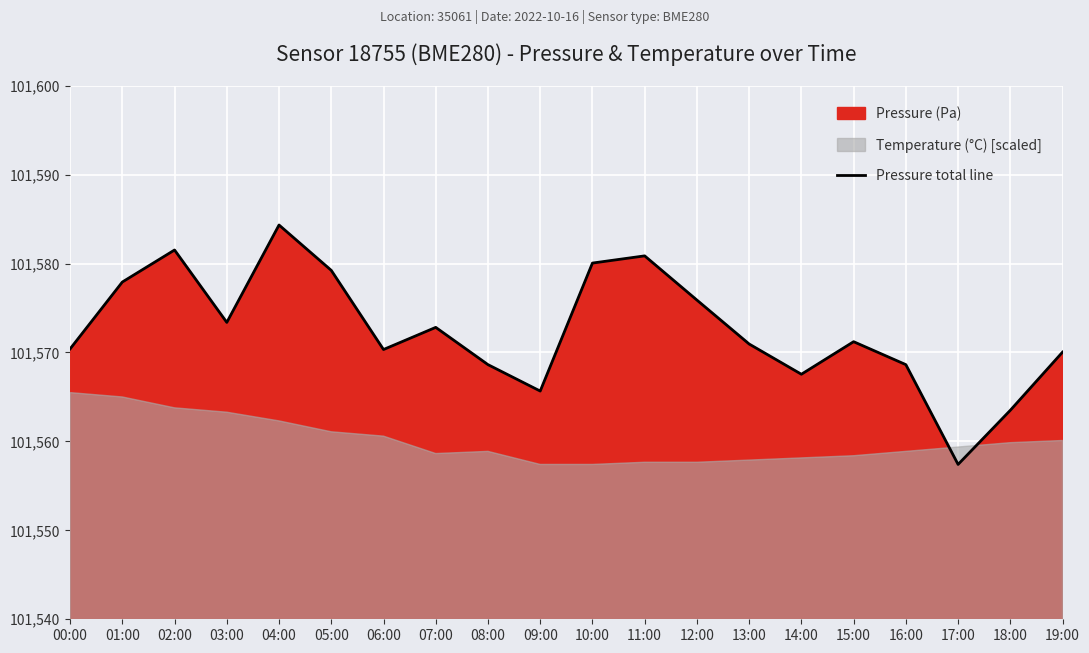

What is the average value?

101572.5